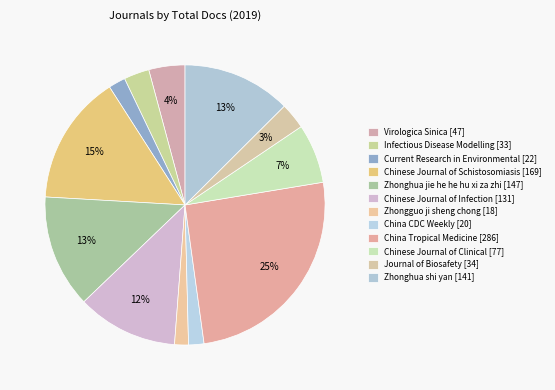

What is the total percentage of Virologica Sinica and Chinese Journal of Clinical?

11.0%